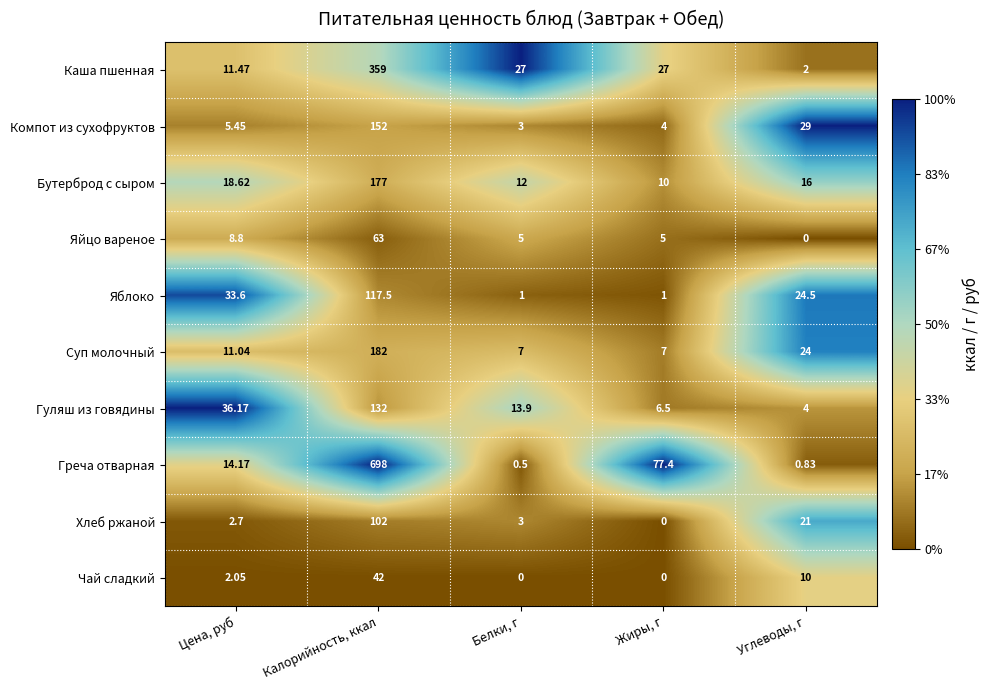

At which category is the sum across all series the highest?

Калорийность, ккал